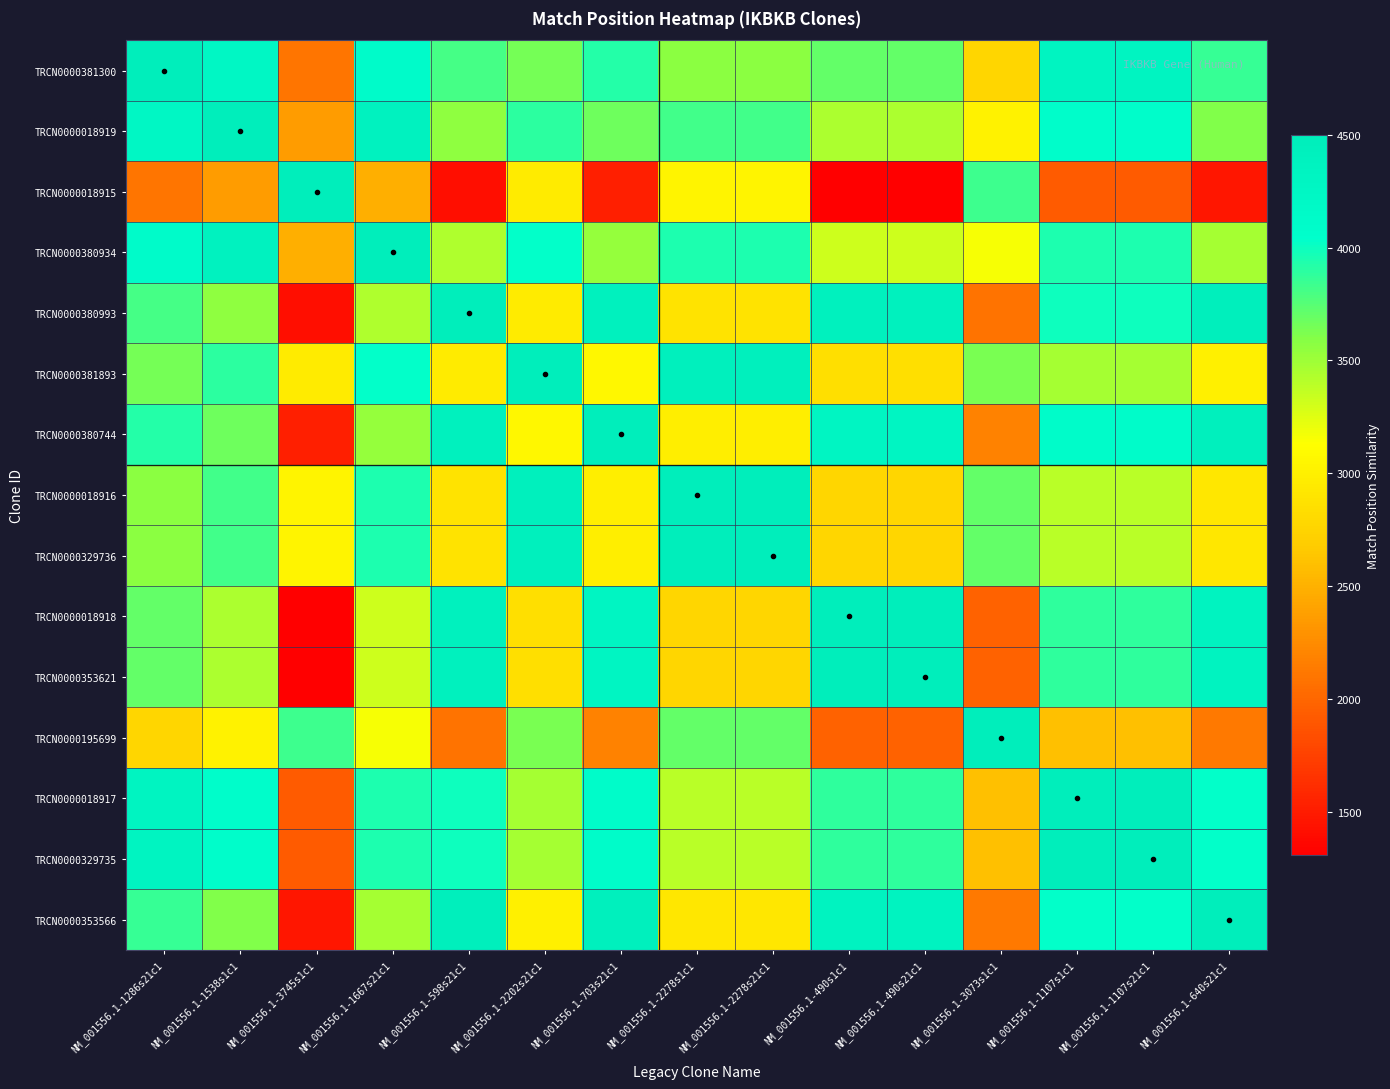

Which has a higher value, NM_001556.1-598s21c1 or NM_001556.1-490s1c1?

NM_001556.1-598s21c1